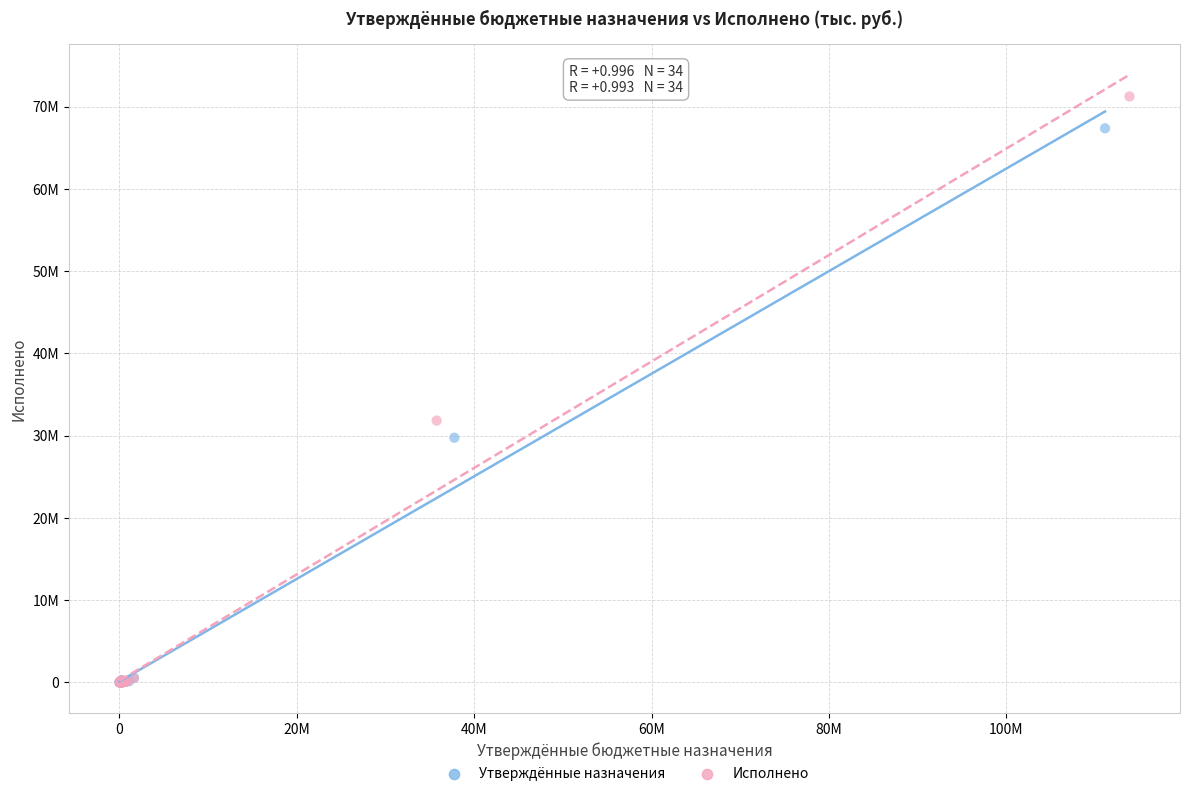

Which series has the widest spread of Y values?

Исполнено